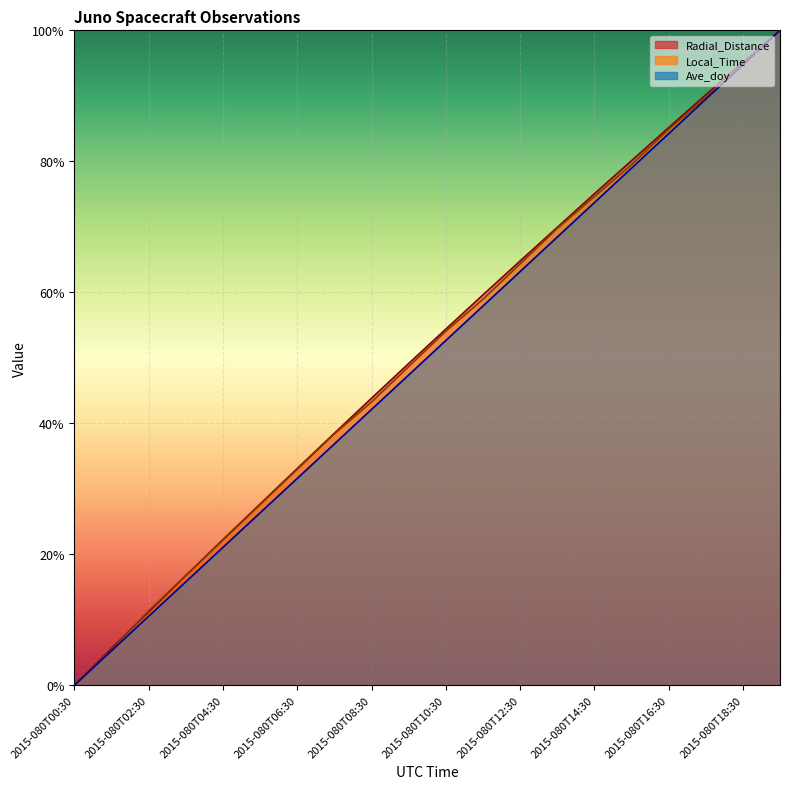

What is the label of the 8th point from the left?

2015-080T07:30